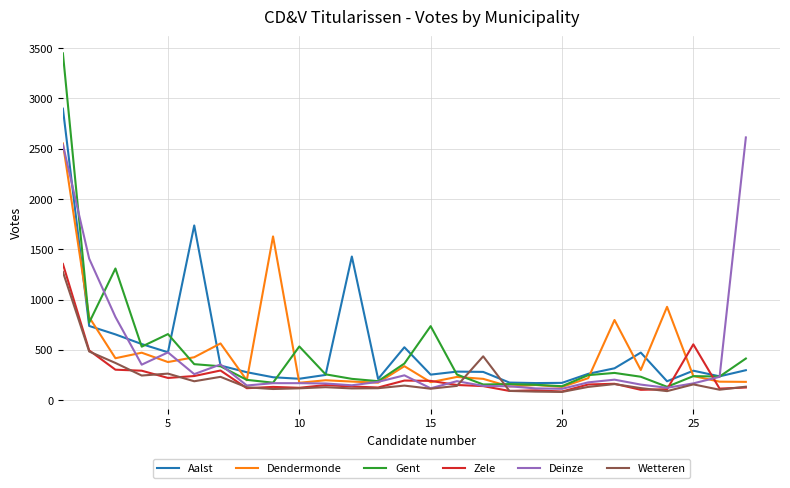

How many times do Aalst and Wetteren cross each other?

2